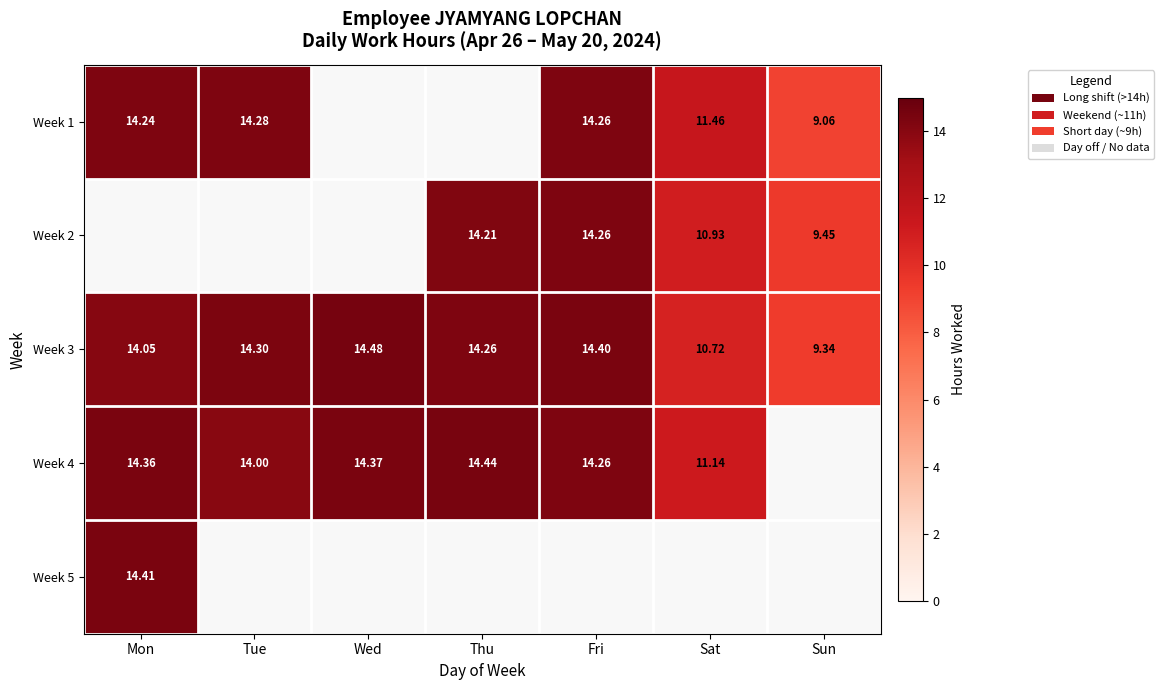

Rank the categories by Week 3 value from lowest to highest.

Sun, Sat, Mon, Thu, Tue, Fri, Wed